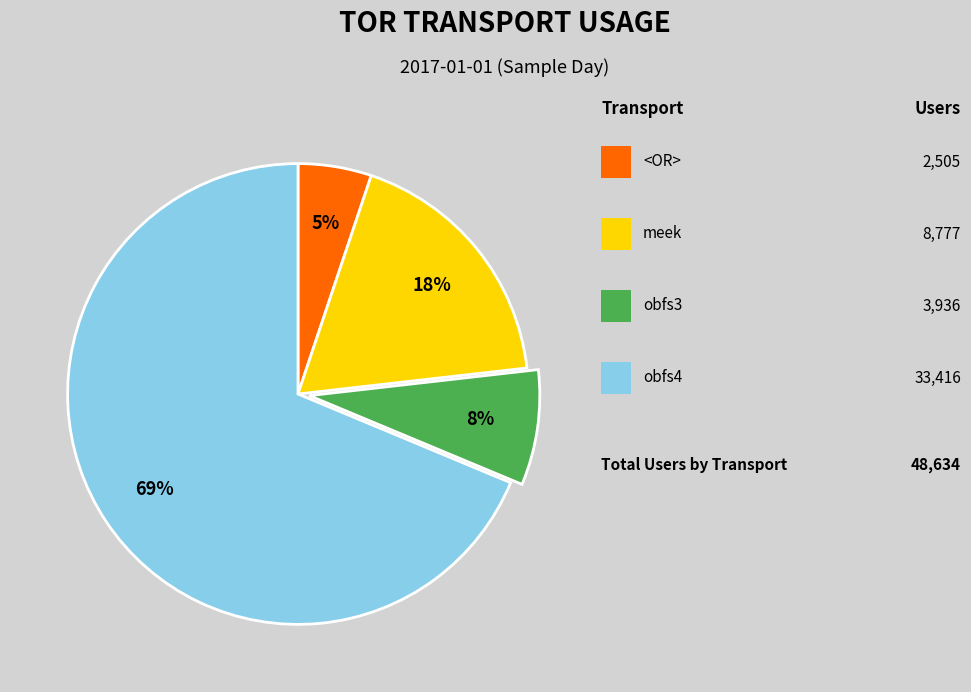

To the nearest percent, what is the average slice percentage?

25%